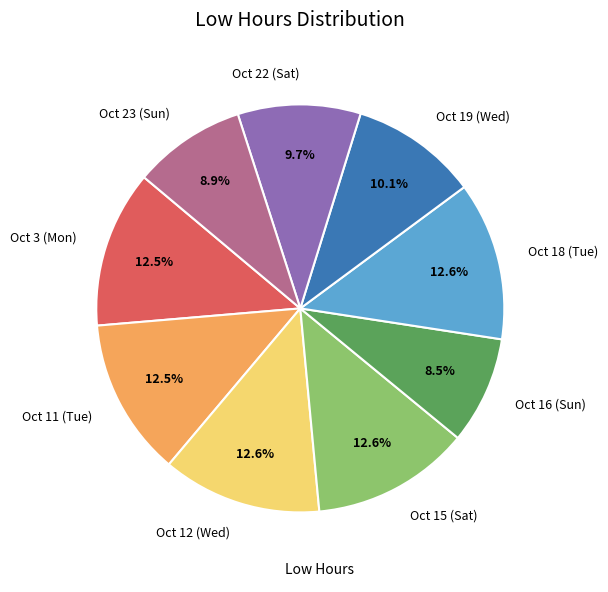

Does Oct 23 (Sun) account for over 50% of the chart?

No